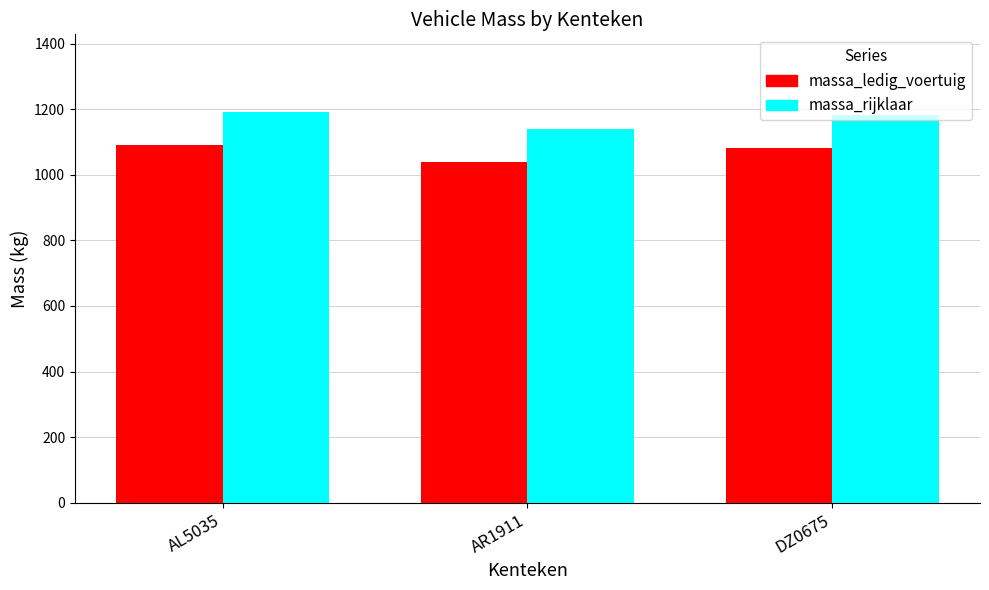

What is the approximate value of massa_rijklaar at AR1911, to the nearest 5?

1140